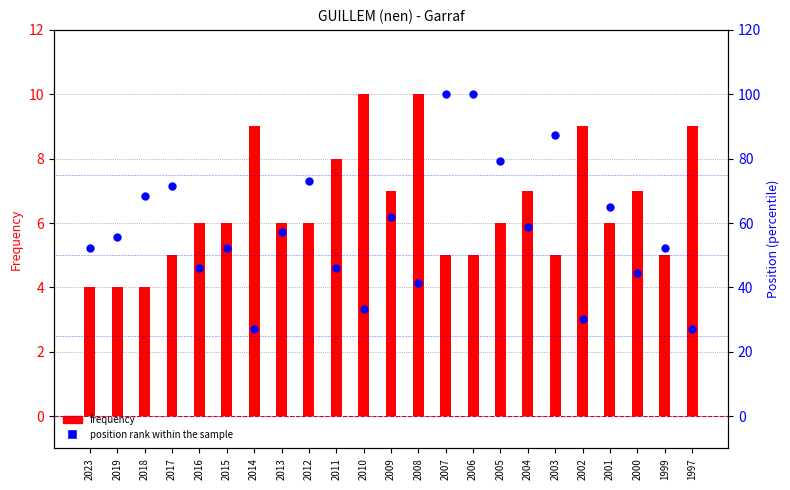

What are all the series names shown in the legend?

frequency, position rank within the sample